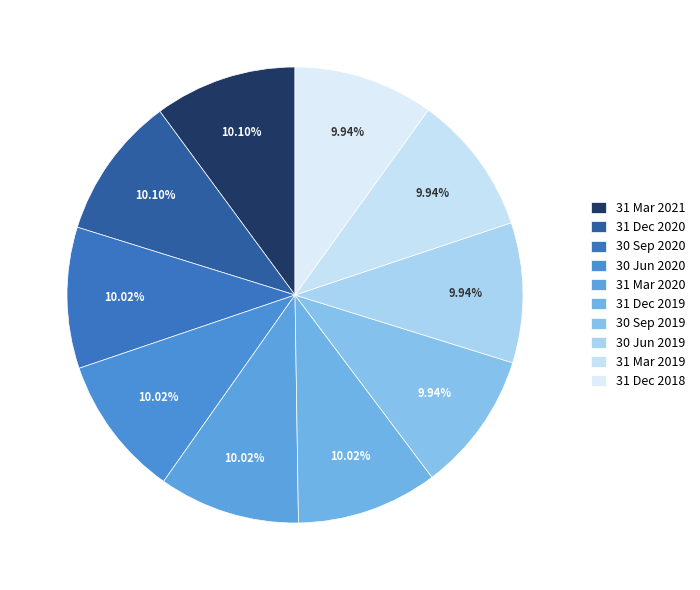

How many slices are in this pie chart?

10